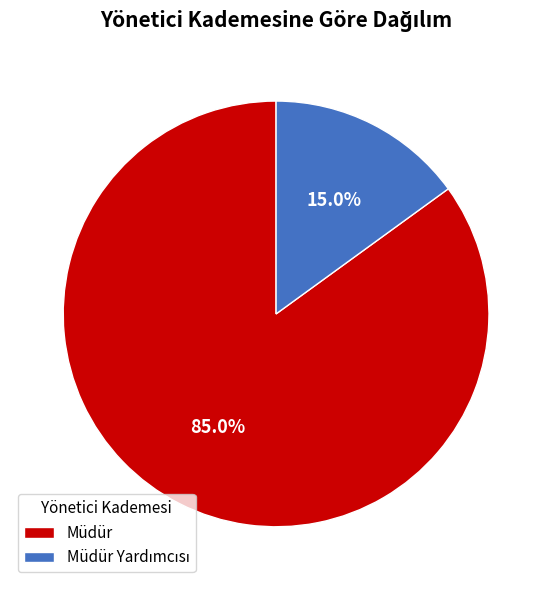

Which category has the biggest portion of the pie?

Müdür